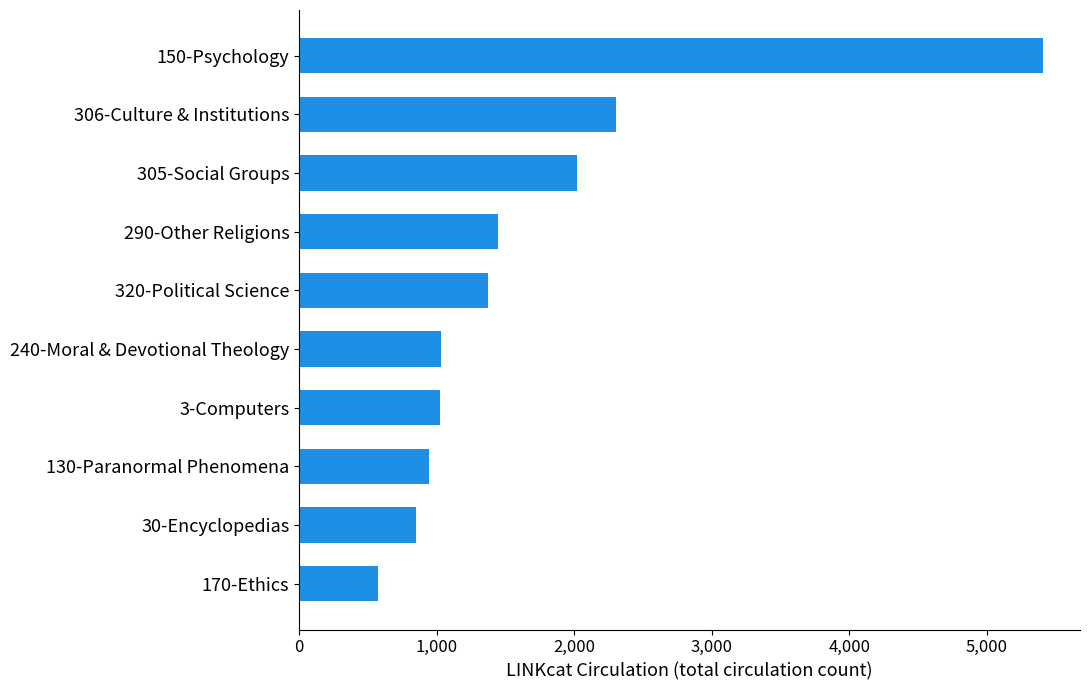

What is the sum of all values?

16979